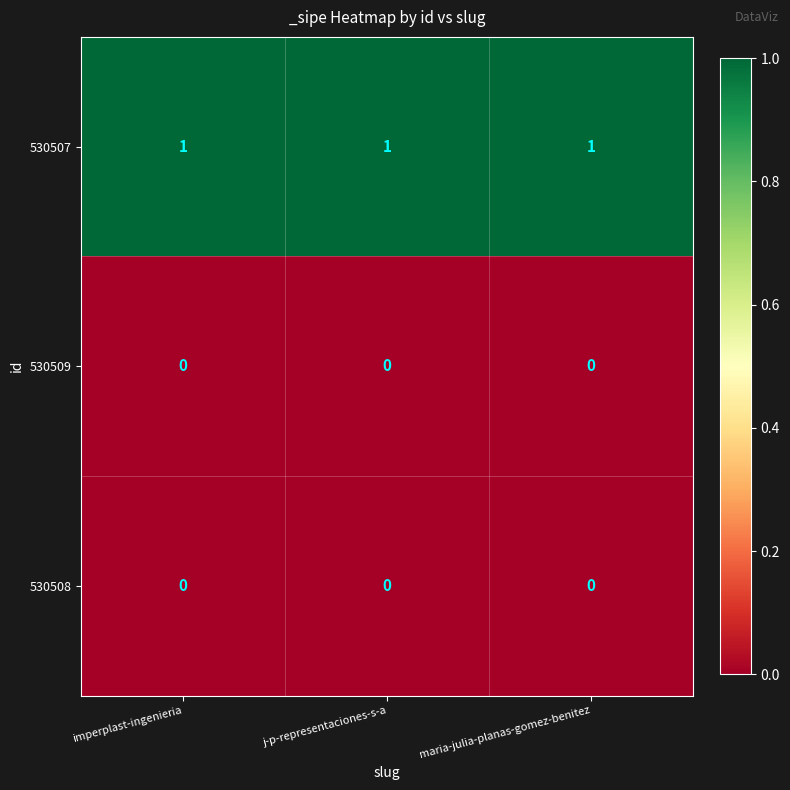

Is the value of 530507 at imperplast-ingenieria greater than the value of 530508 at j-p-representaciones-s-a?

Yes